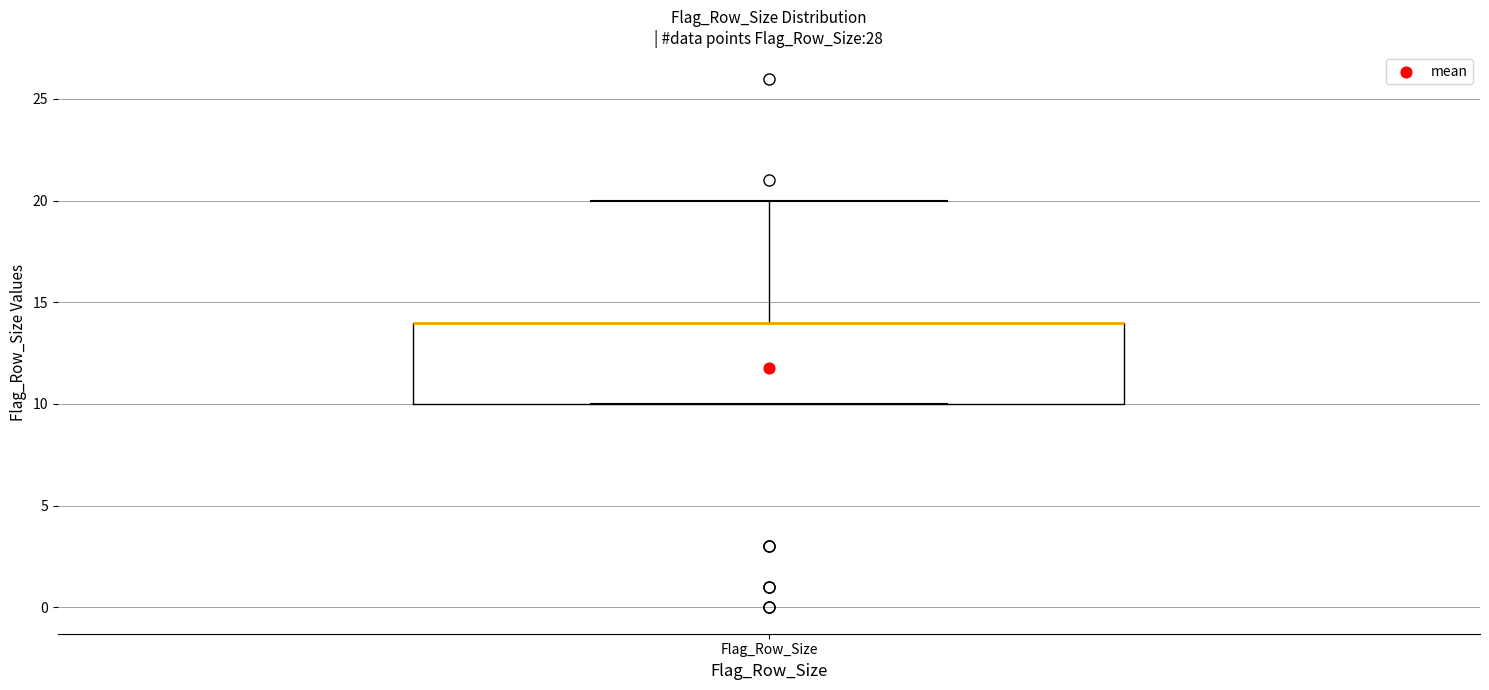

Read this box plot against the y-axis: the position of the median line, the range covered by the box, and the ends of both whiskers. The values are not printed on the chart, so give them approximately, as read against the axis.

median 14 (drawn on the box's upper edge), box 10 to 14, whiskers 10 to 20